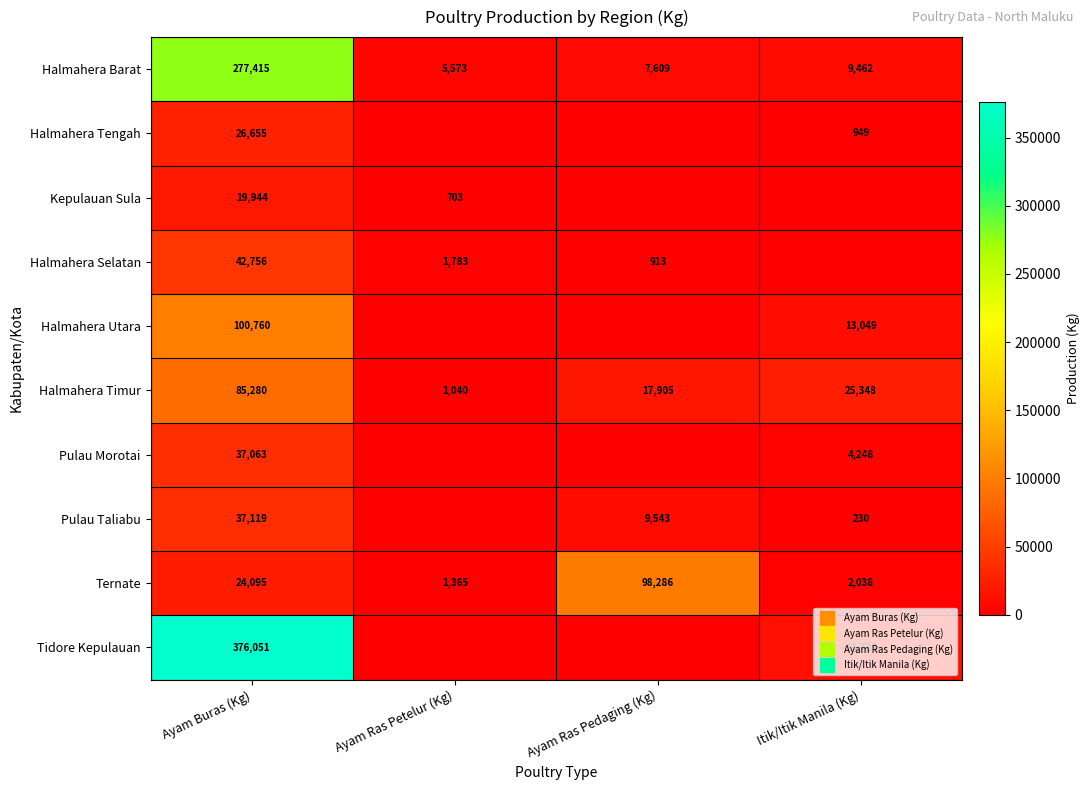

What is the sum of all Pulau Taliabu values?

46891.6